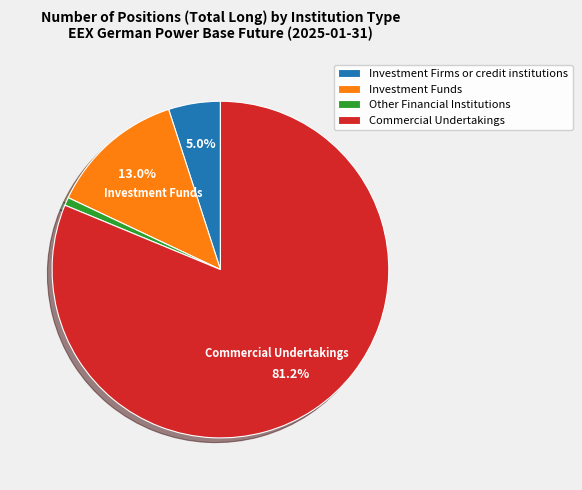

Does any single category account for the majority?

Yes